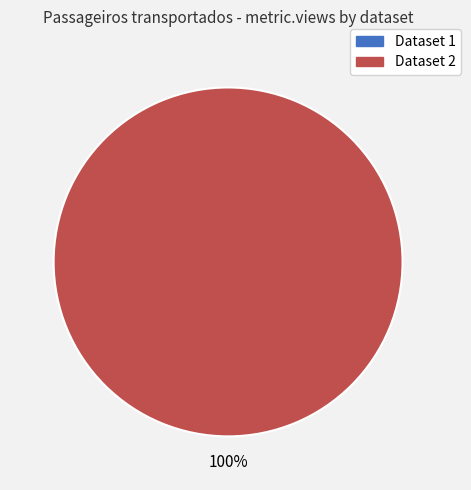

Is the sum of 649d0ff5078190ea9a217705 and 5d1c36e6454ae30525d447af greater than half?

Yes